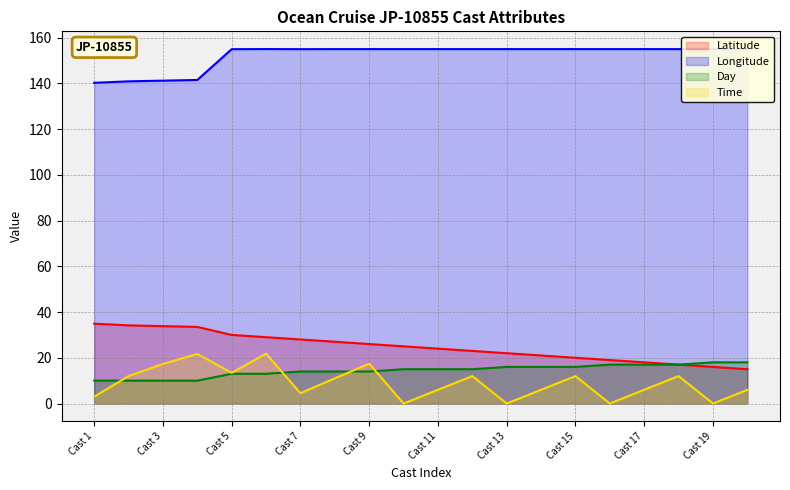

Which series has the largest range (max minus min)?

Time